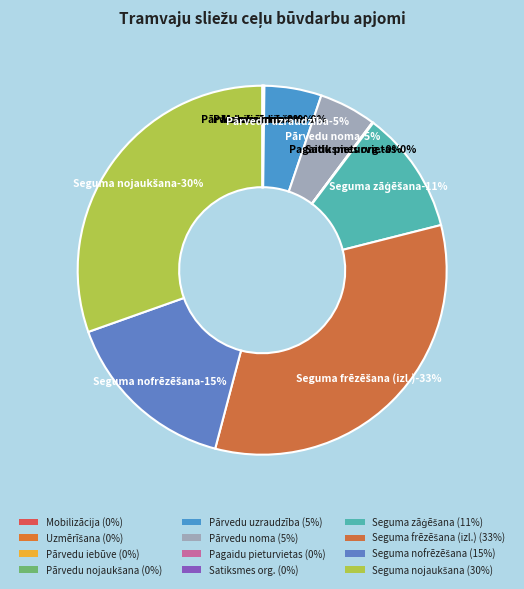

How many slices are in this pie chart?

12